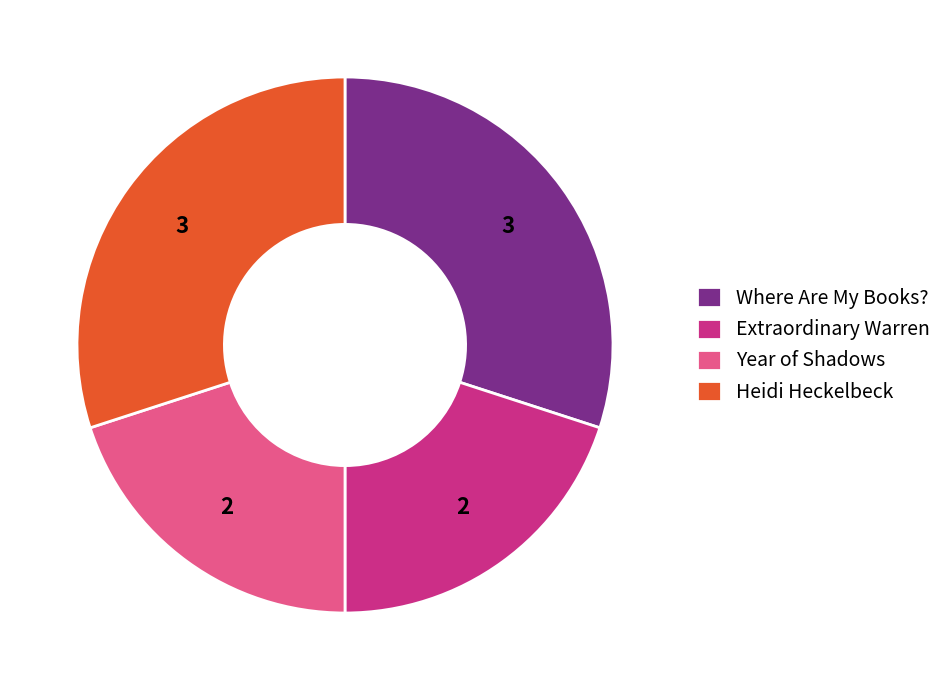

Is it true that Heidi Heckelbeck is 30% of the pie?

True